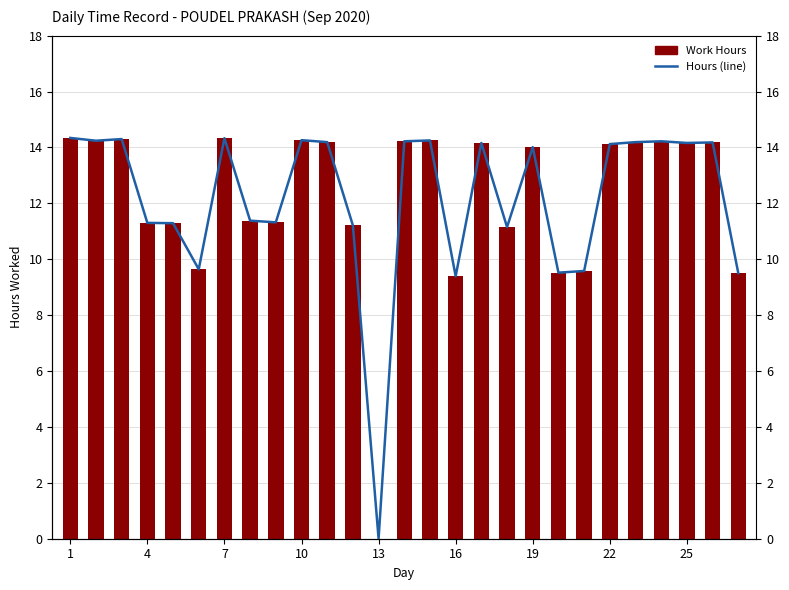

What is the sum of the Hours (line) values at 22 and 14?

28.4